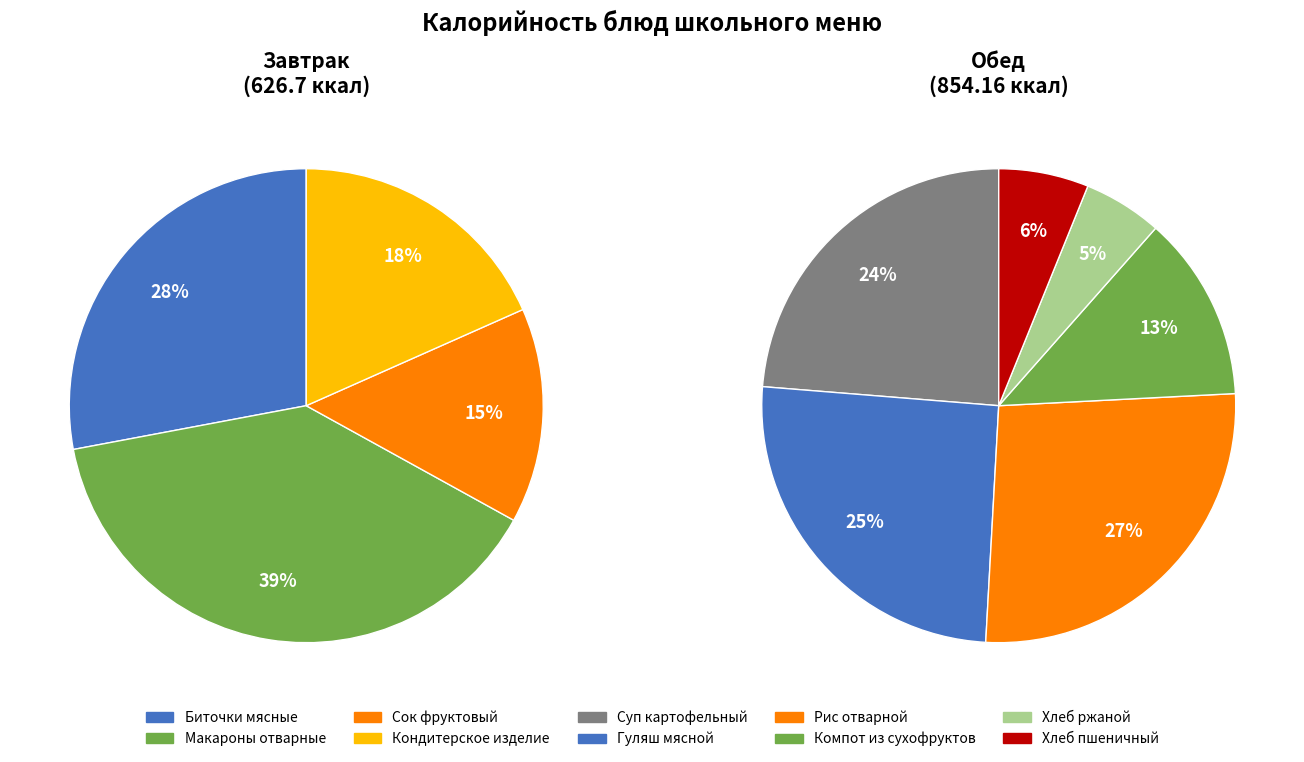

What is the largest slice in the pie chart?

Макаронные изделия отварные